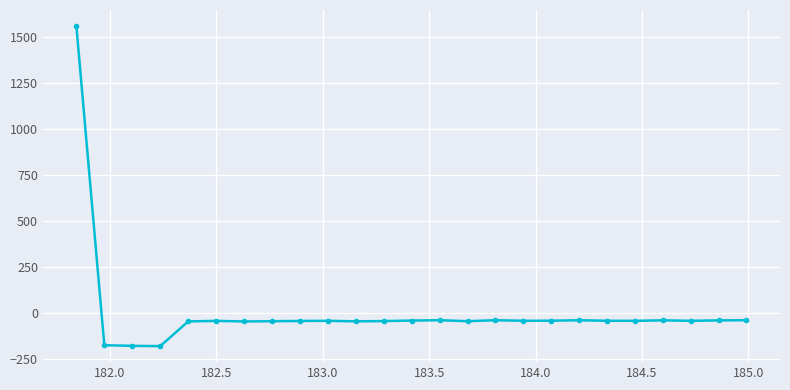

What is the value of the 21st point from the left?

-41.1